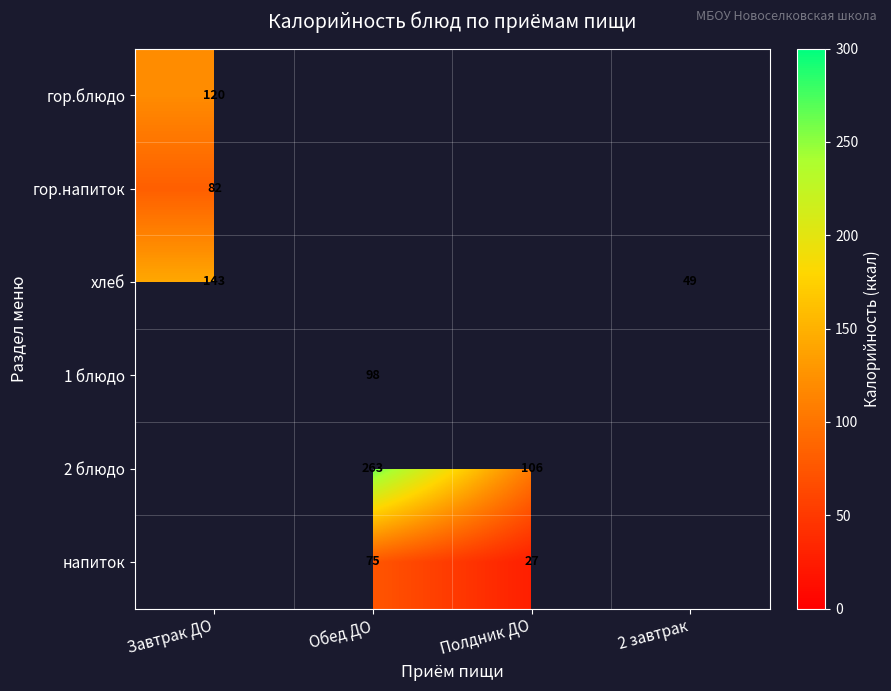

The напиток series shows 75 at Обед ДО. True or false?

True